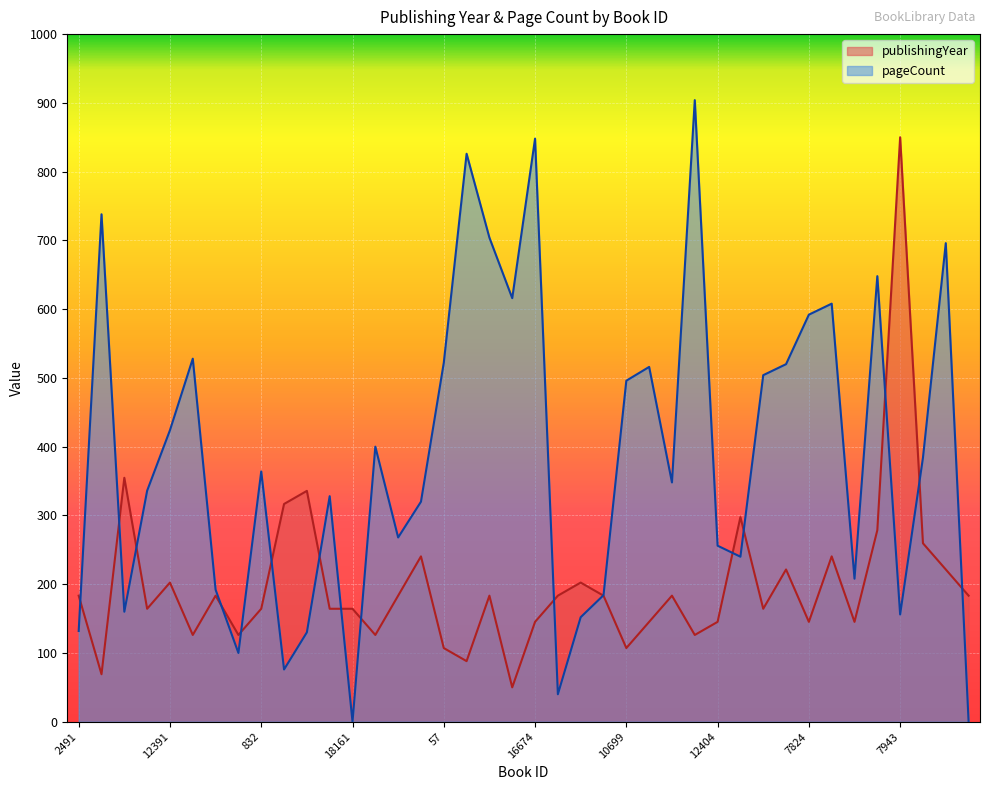

What are all the series names shown in the legend?

publishingYear, pageCount